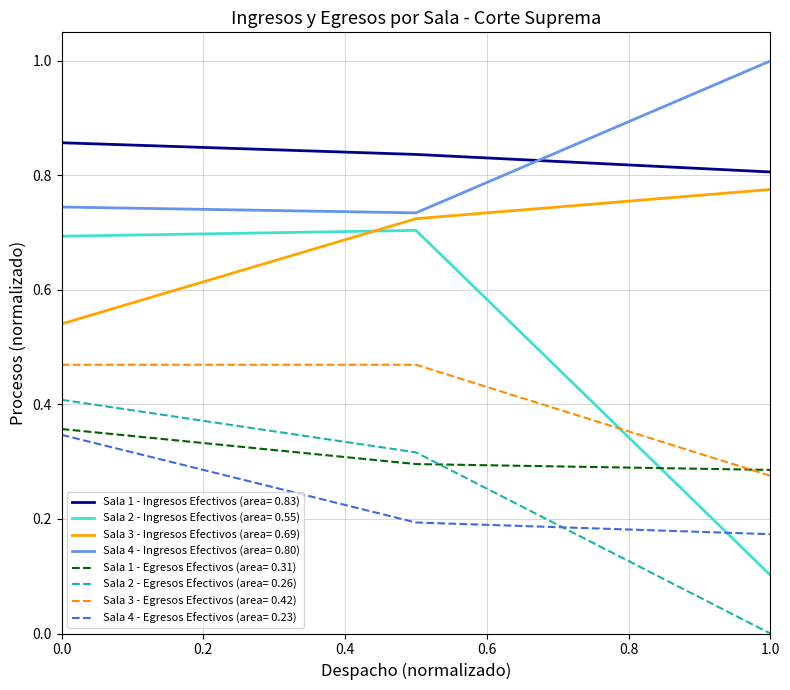

Which series has the widest spread of values?

Sala 2 - Ingresos Efectivos (area= 0.55)